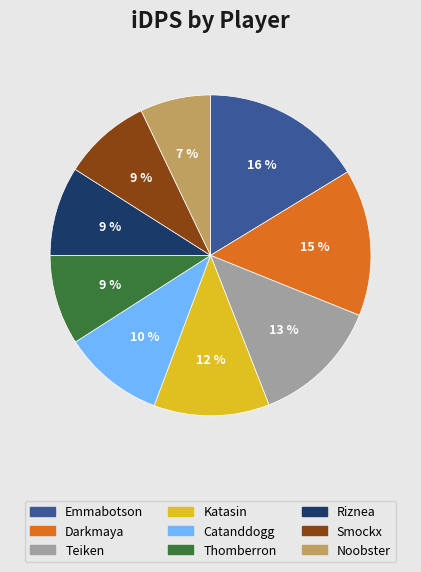

What percentage is the Teiken slice, to the nearest percent?

13%